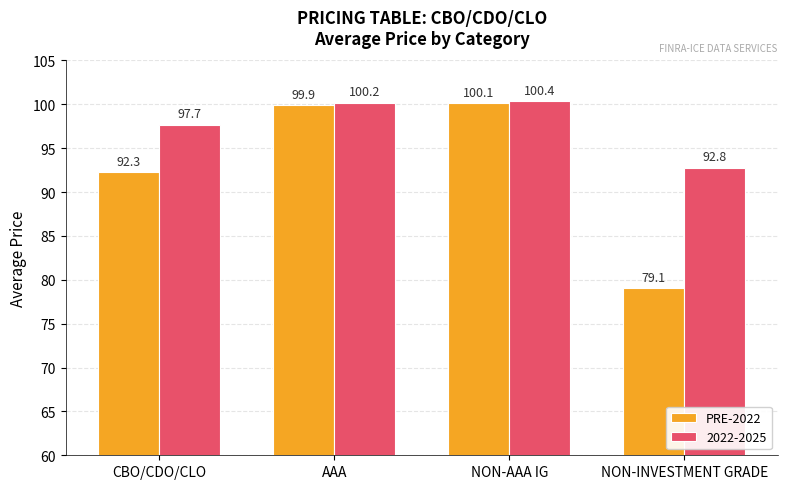

True or false: PRE-2022 has a value of 110.8 at NON-INVESTMENT GRADE.

False